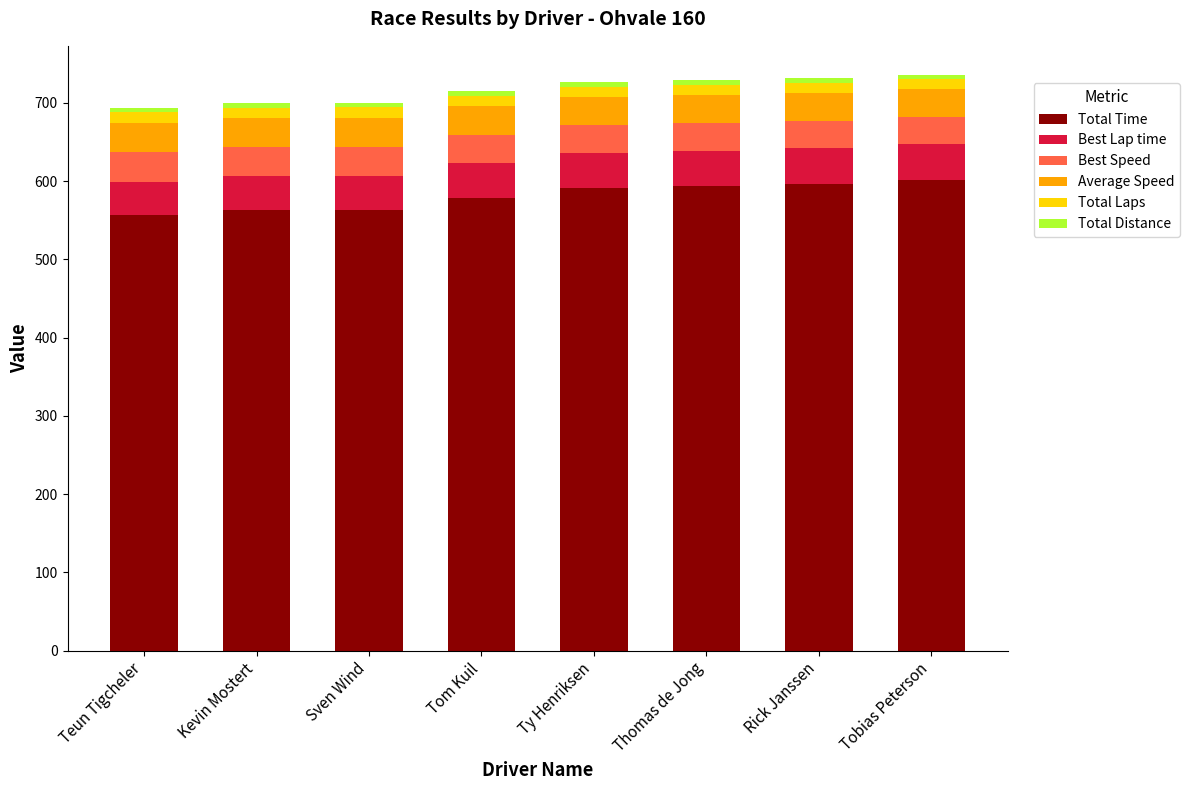

What is the total value across all series at Rick Janssen?

731.3